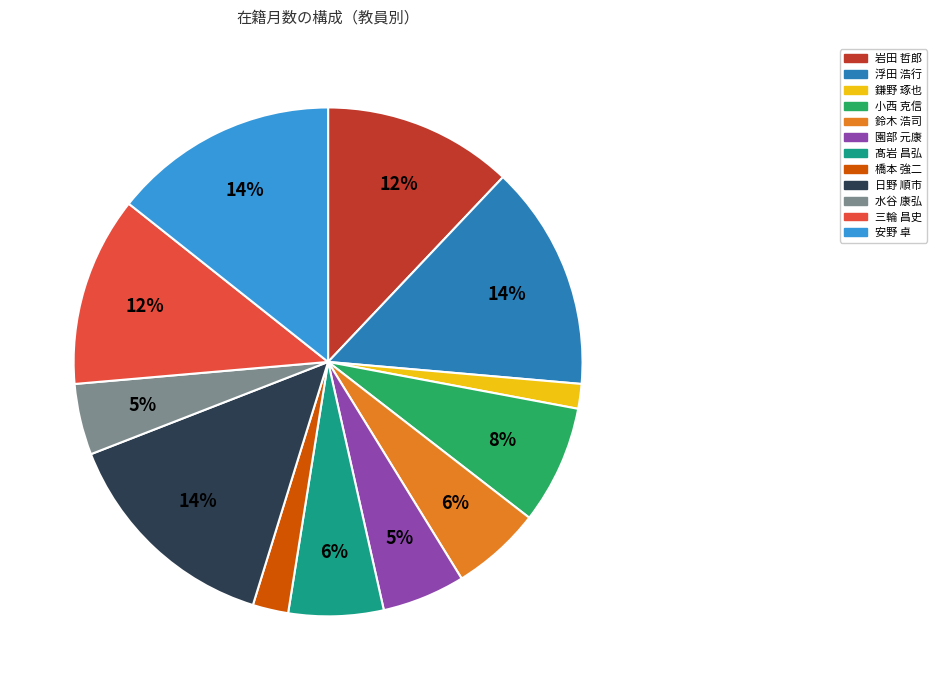

How many slices are in this pie chart?

12